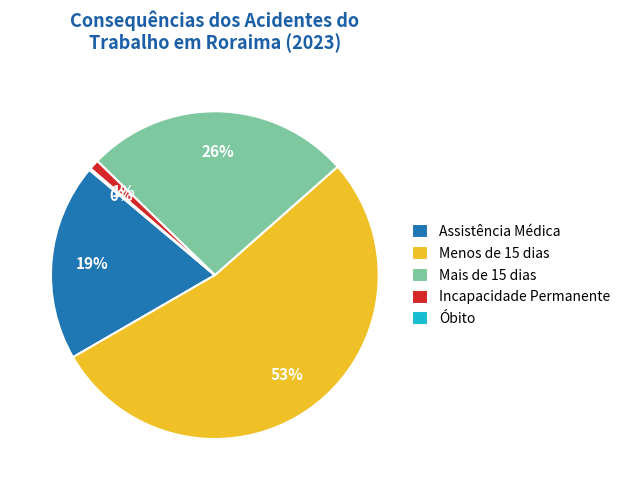

True or false: Incapacidade Permanente accounts for 1% of the total.

True